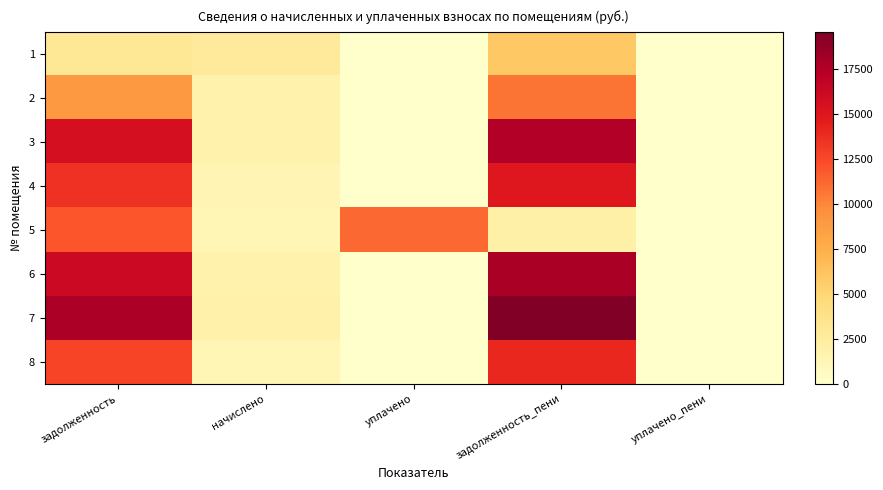

Reading right to left, what are all the values shown in this chart?

1: уплачено_пени=0.0	задолженность_пени=5911.1	уплачено=0.0	начислено=2823.7	задолженность=3087.4
2: уплачено_пени=0.0	задолженность_пени=10730.9	уплачено=0.0	начислено=1769.0	задолженность=8961.8
3: уплачено_пени=0.0	задолженность_пени=17427.2	уплачено=0.0	начислено=1775.8	задолженность=15651.4
4: уплачено_пени=0.0	задолженность_пени=14946.4	уплачено=0.0	начислено=1418.6	задолженность=13527.8
5: уплачено_пени=0.0	задолженность_пени=2045.4	уплачено=11196.5	начислено=1255.3	задолженность=11986.6
6: уплачено_пени=0.0	задолженность_пени=17835.4	уплачено=0.0	начислено=1690.8	задолженность=16144.6
7: уплачено_пени=0.0	задолженность_пени=19558.0	уплачено=0.0	начислено=1854.1	задолженность=17703.8
8: уплачено_пени=0.0	задолженность_пени=13995.5	уплачено=0.0	начислено=1326.8	задолженность=12668.8